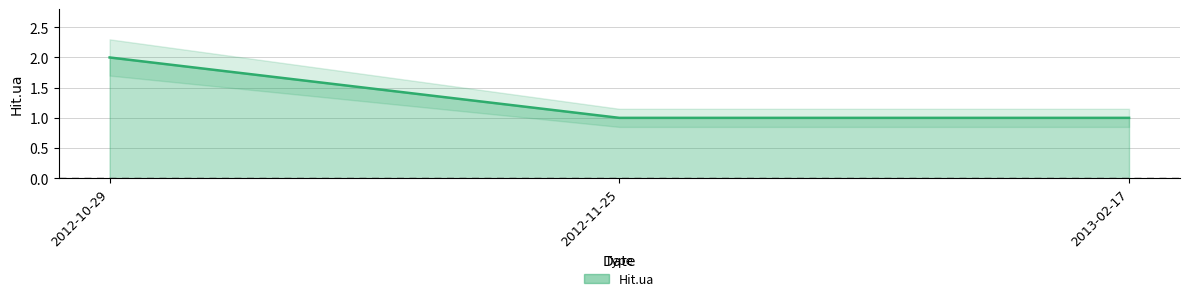

What position from the right is 2012-11-25?

2